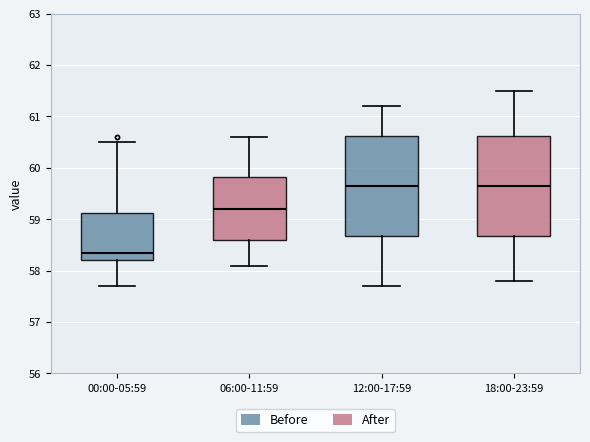

Which box has the lowest median line?

00:00-05:59